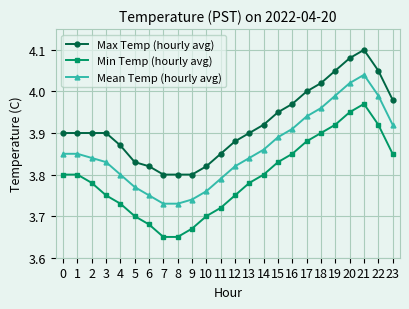

Which series has the largest range (max minus min)?

Min Temp (hourly avg)